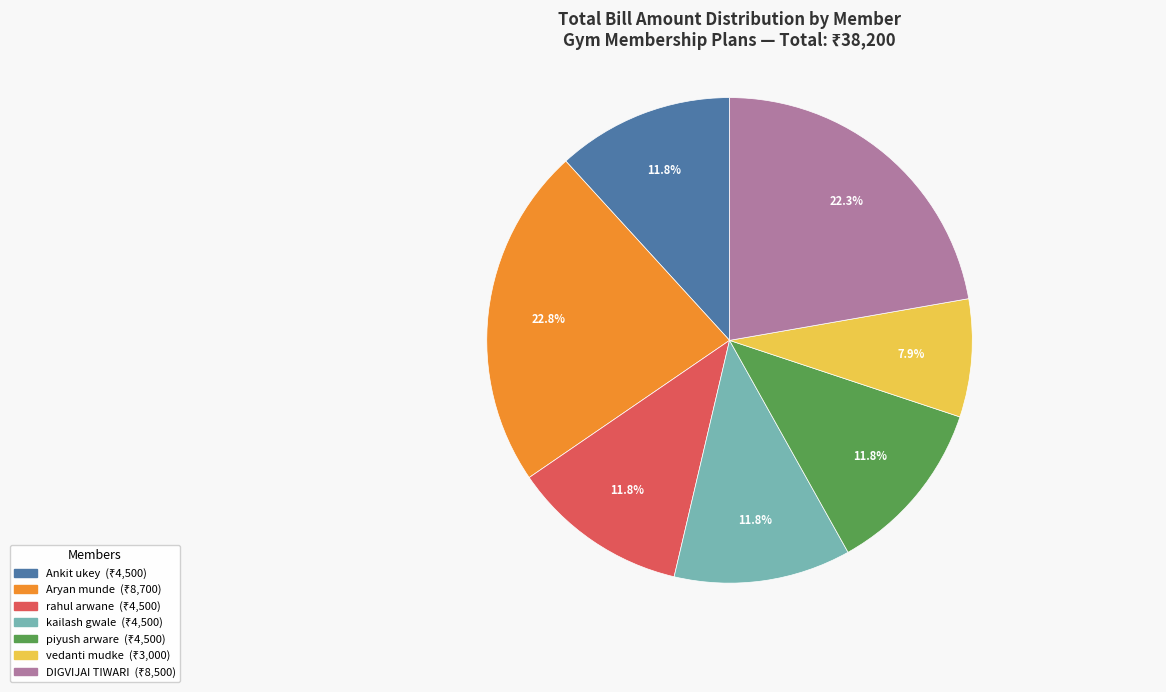

Which slice is the smallest?

vedanti mudke